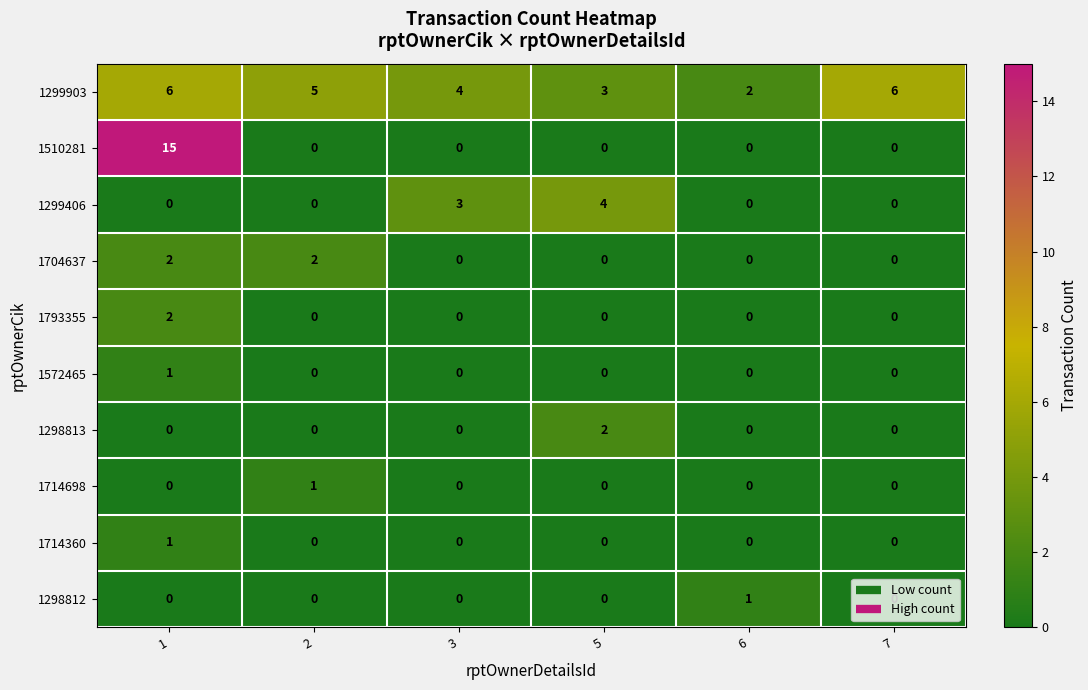

At which category does the chart reach its peak across all series?

1